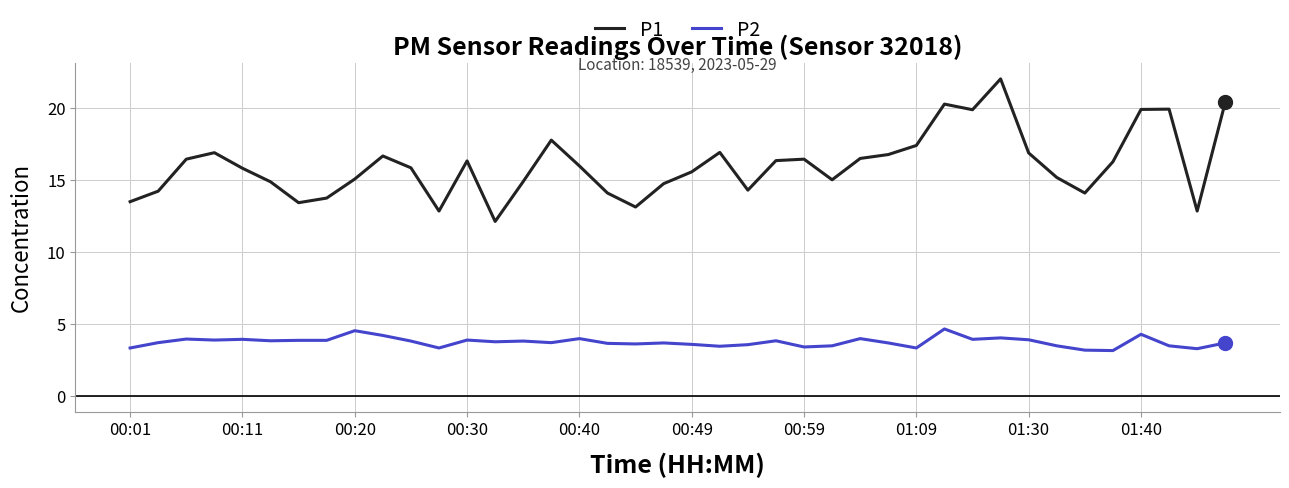

True or false: P1 and P2 intersect in this chart.

False